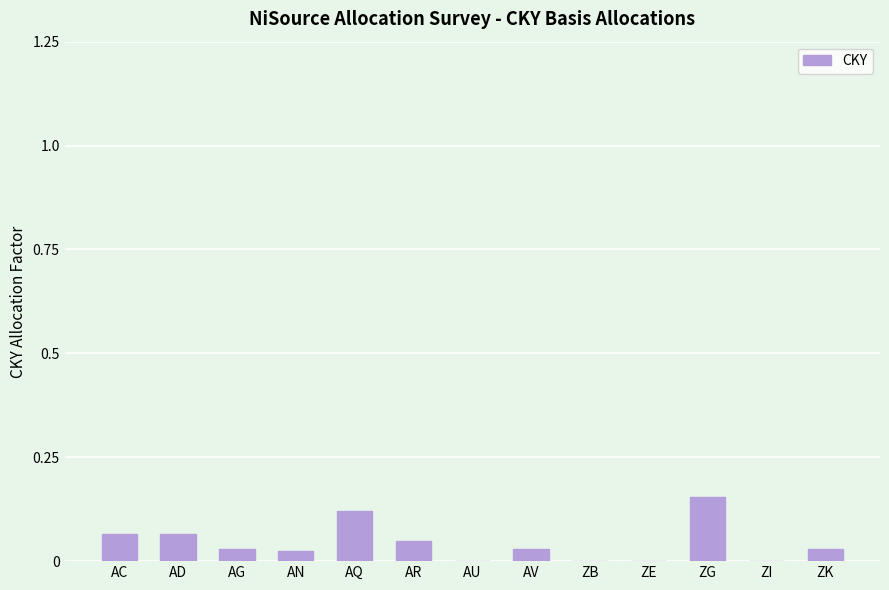

True or false: the data shows 0.0 at ZB.

True